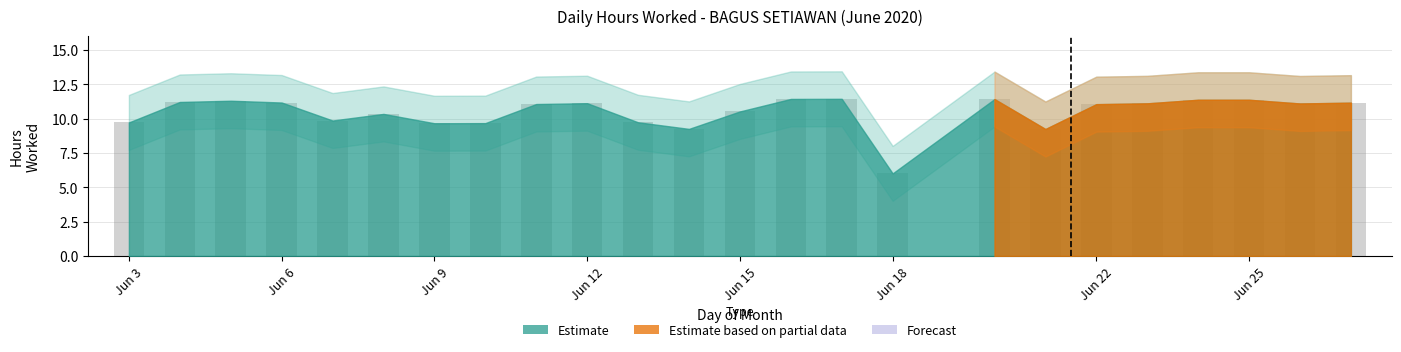

What is the smallest value displayed?

6.0